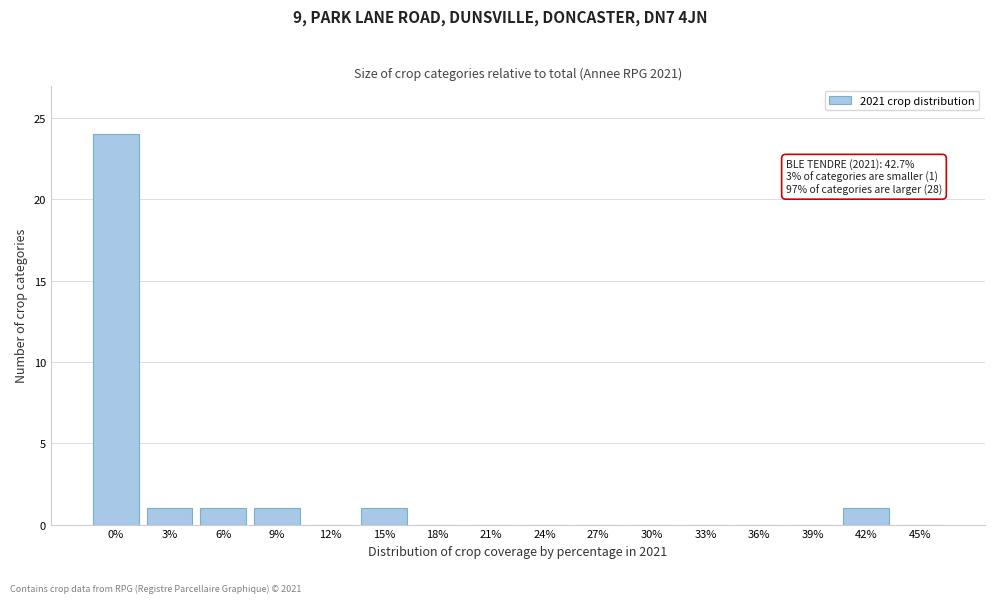

Reading left to right, transcribe all the data shown in this chart.

0%=24	3%=1	6%=1	9%=1	12%=0	15%=1	18%=0	21%=0	24%=0	27%=0	30%=0	33%=0	36%=0	39%=0	42%=1	45%=0